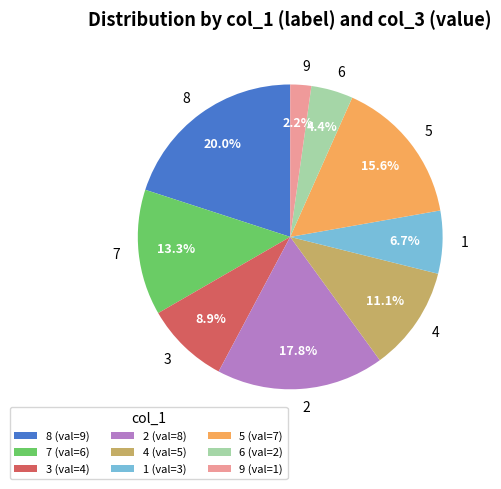

What portion of the pie excludes 6?

95.6%